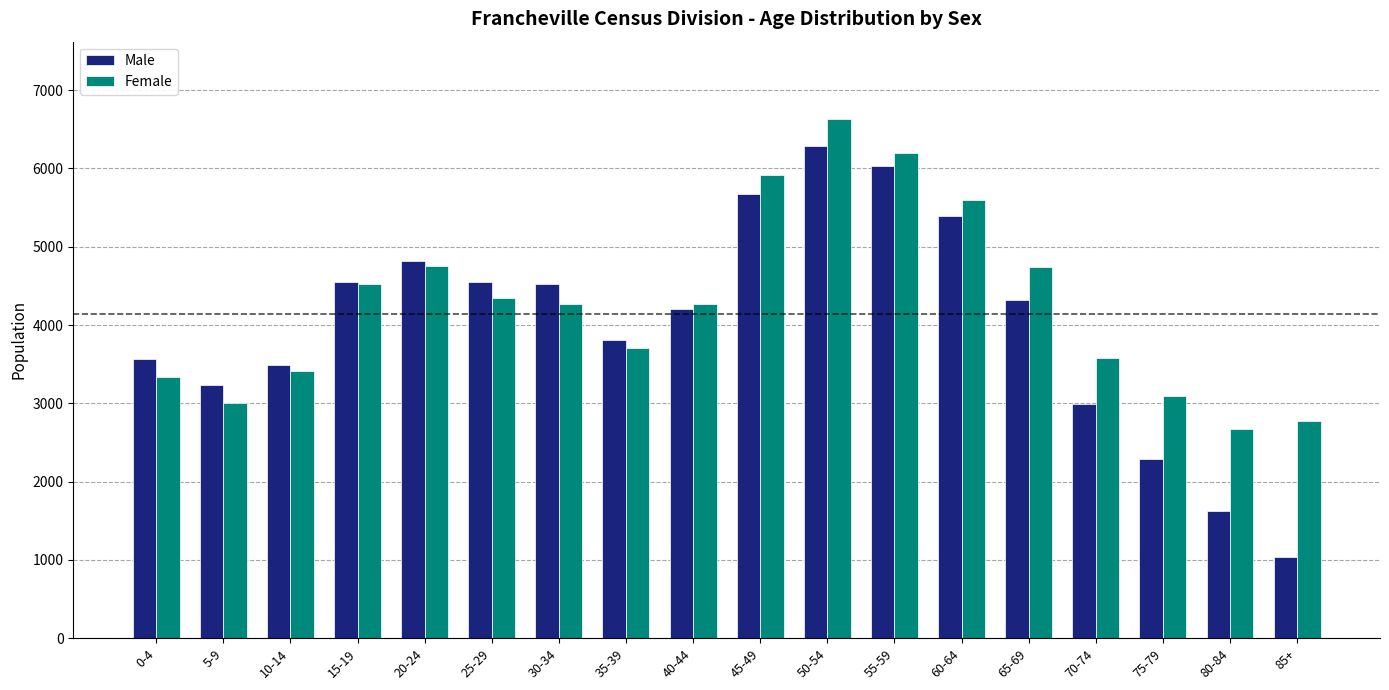

Between 35-39 and 50-54, which series saw the biggest shift?

Female